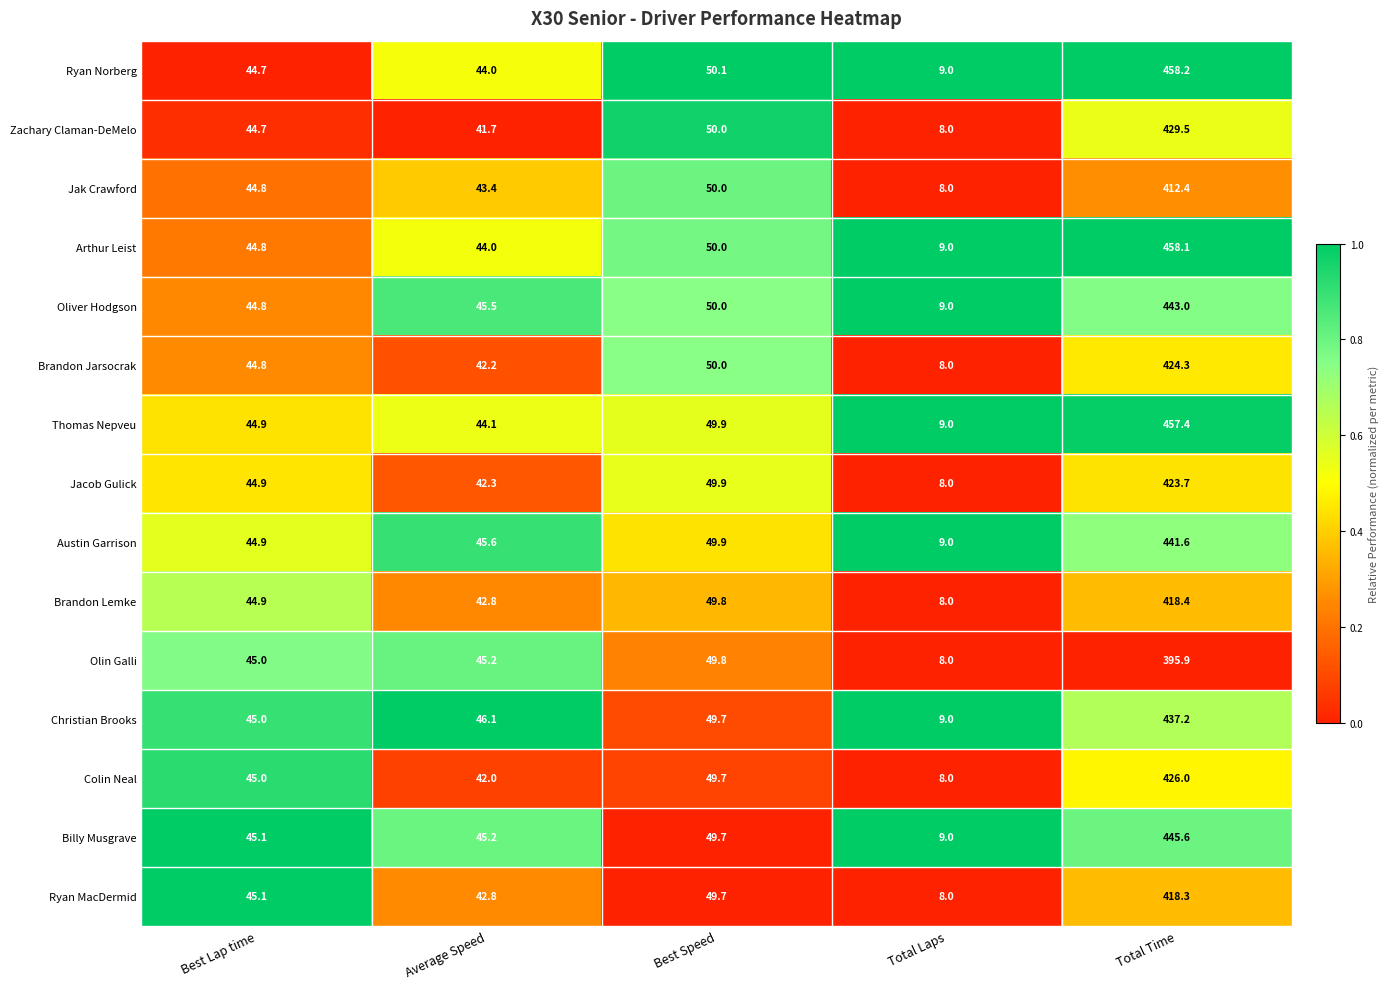

Which series has the widest spread of values?

Ryan Norberg